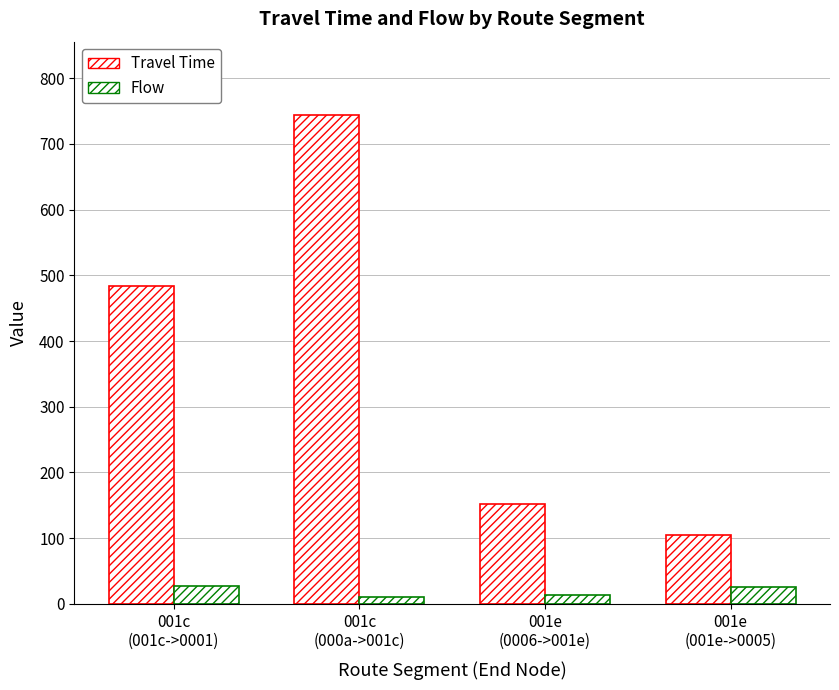

Are the bars horizontal?

No